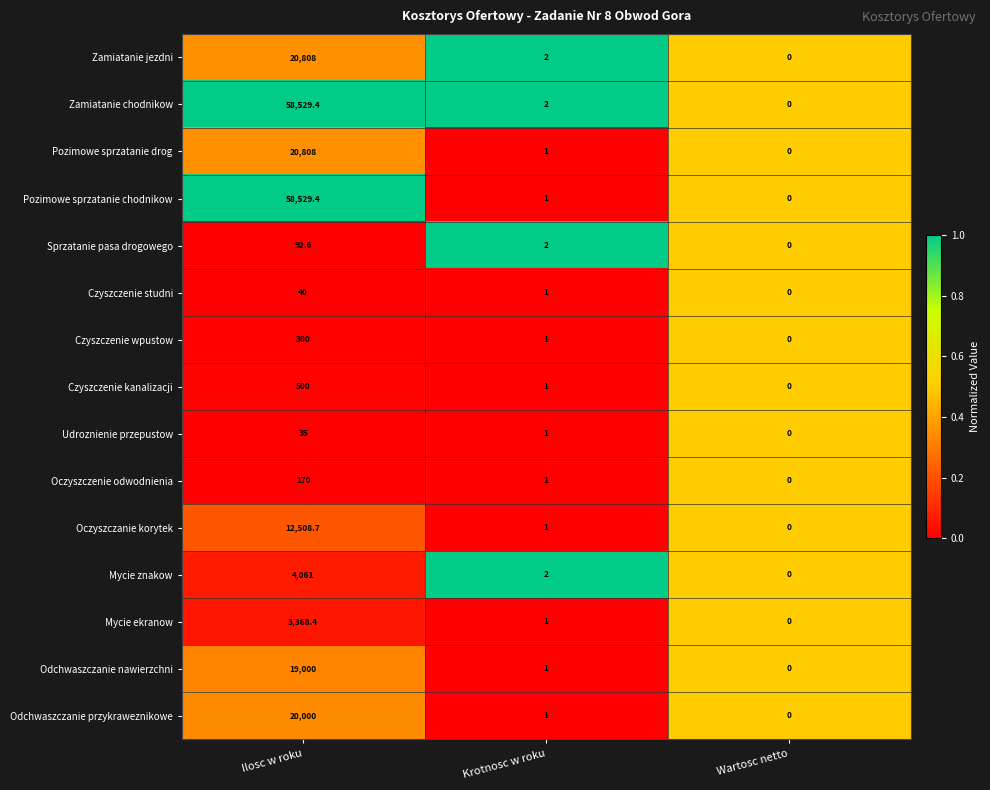

What is the average value of the Oczyszczanie korytek series?

4169.9